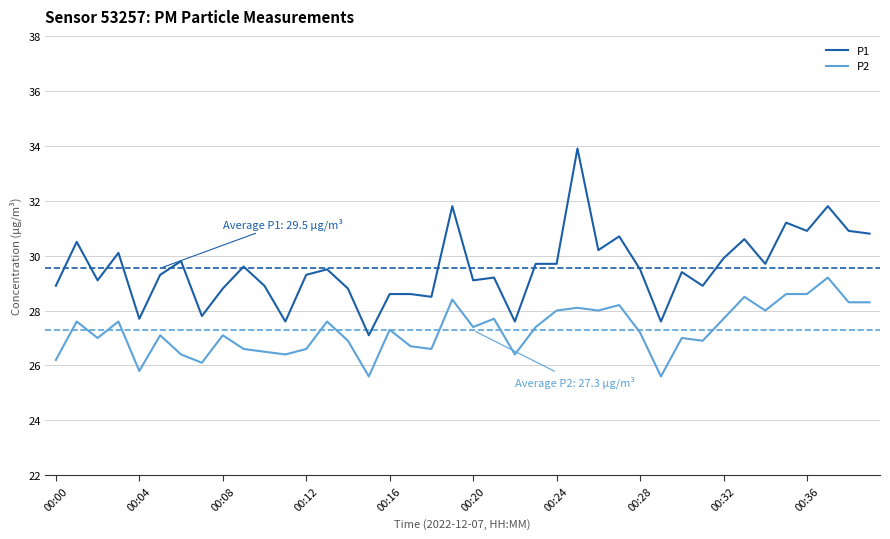

How many lines are shown in the chart?

2